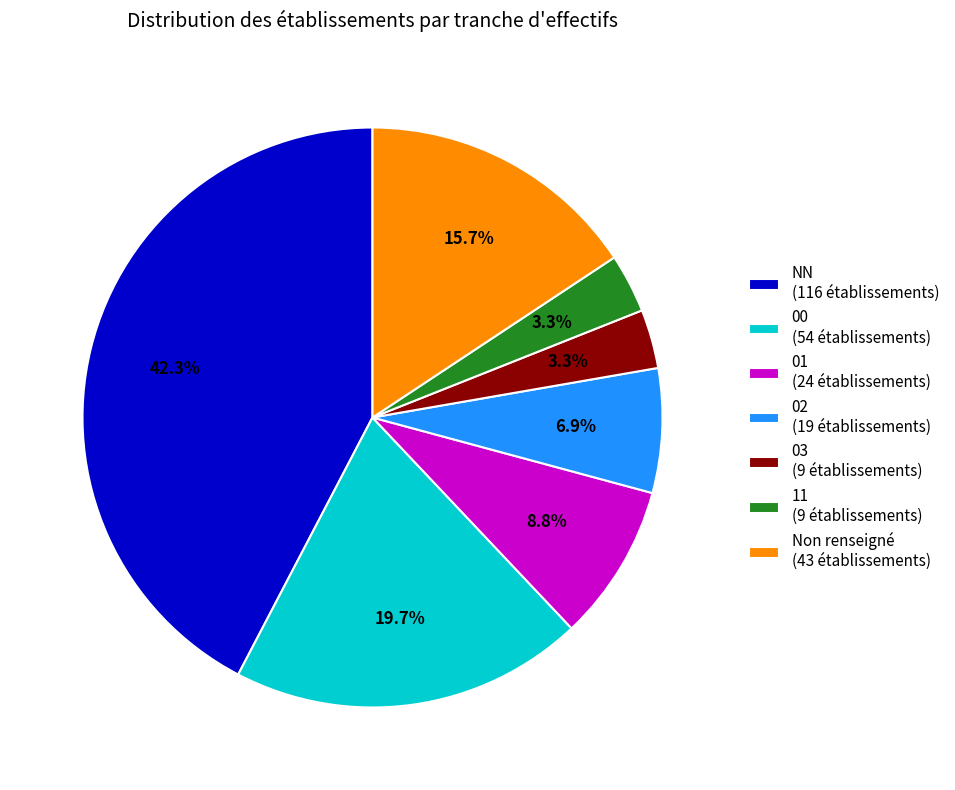

Approximately how many times larger is the value at 01 (24 établissements) compared to Non renseigné (43 établissements)?

0.6